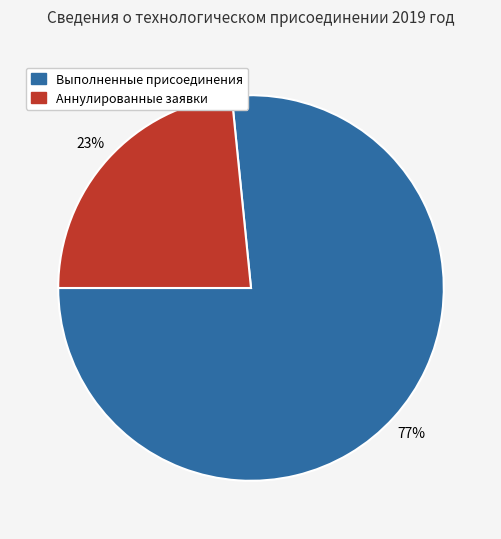

To the nearest percent, what is the average slice percentage?

50%